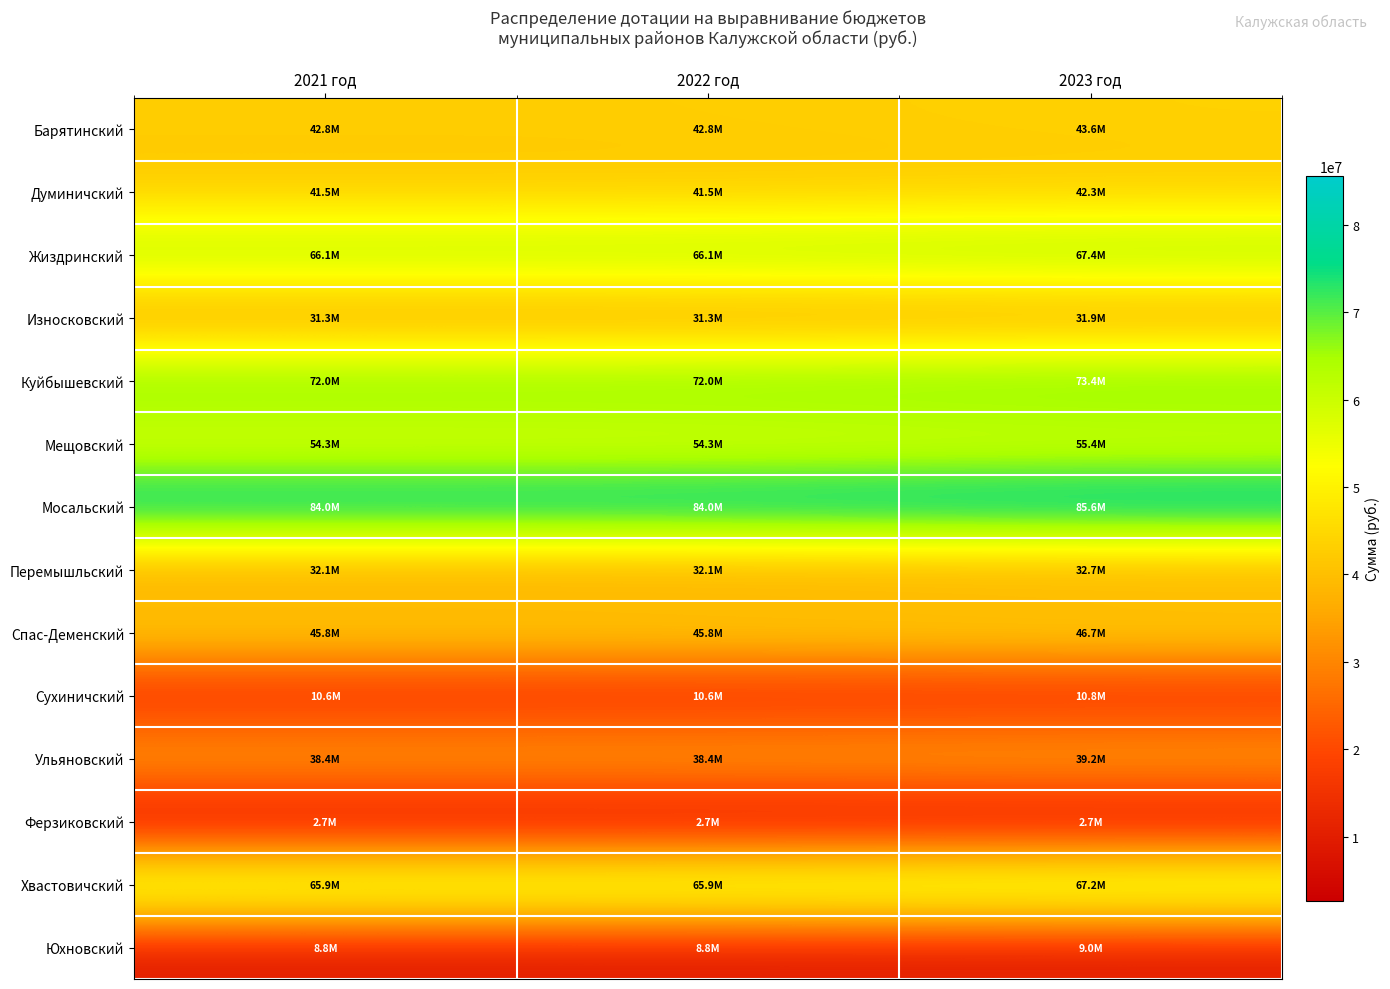

What is the smallest value displayed?

2661394